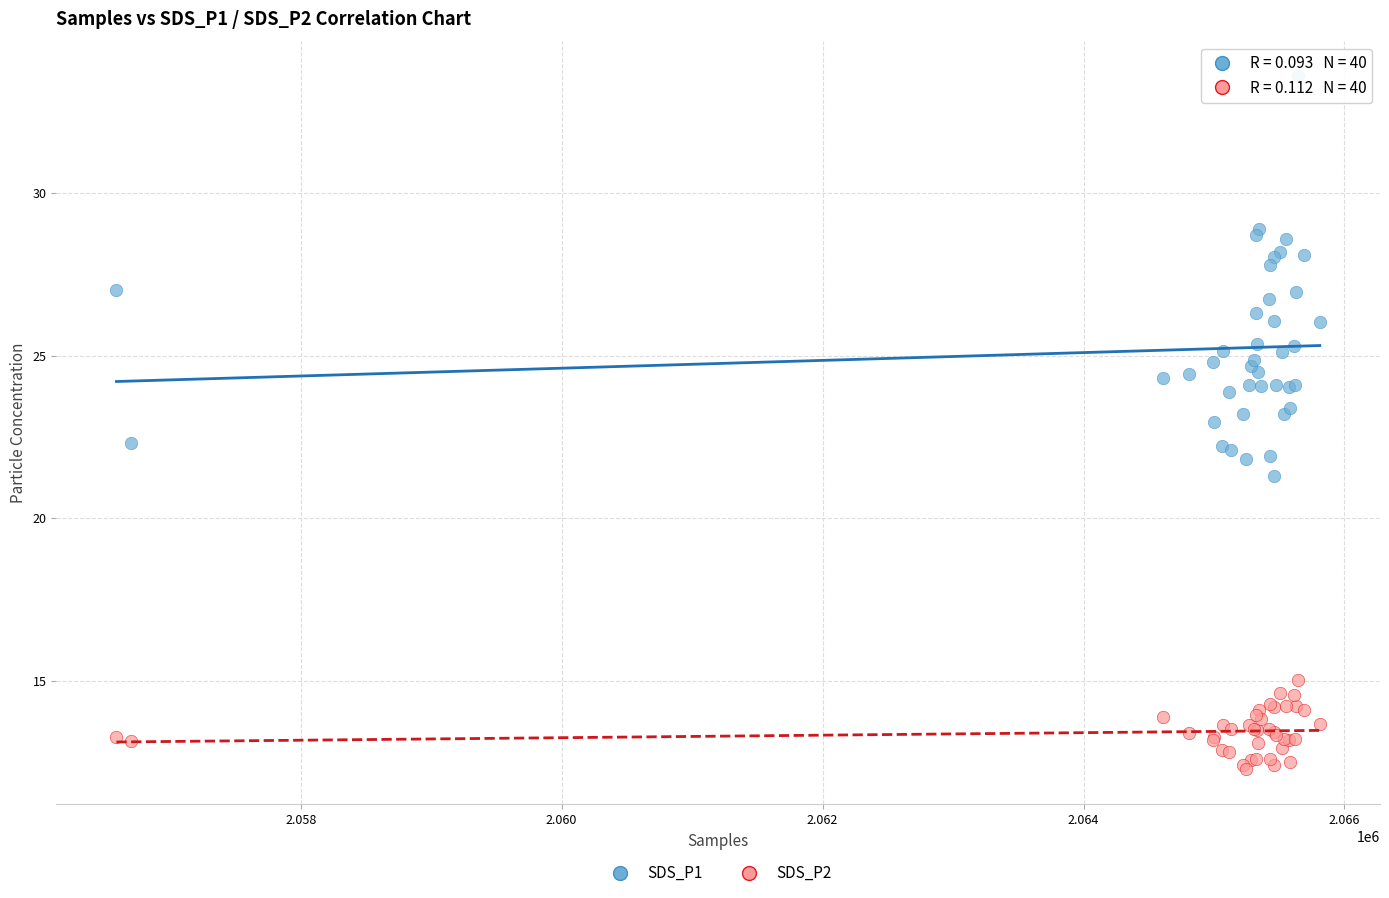

Which series reaches the minimum Y coordinate?

SDS_P2